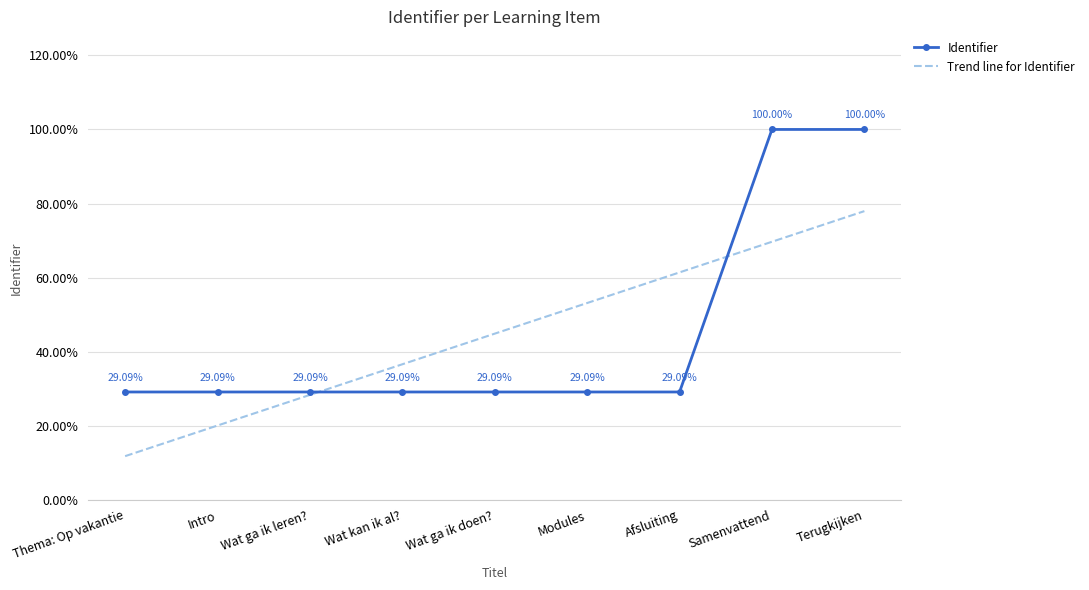

What is the spread (max minus min) of values at Terugkijken?

22.1